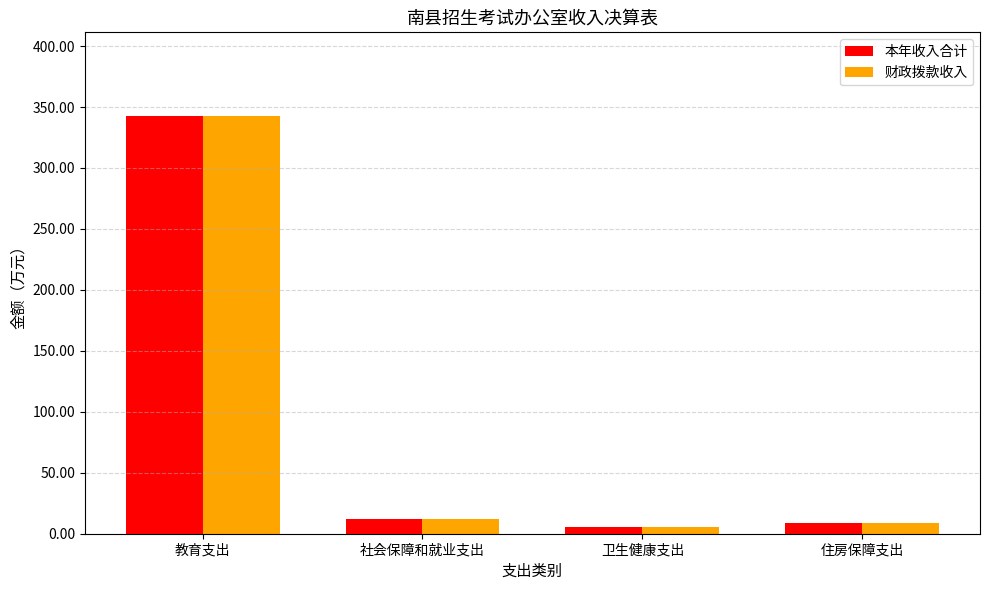

At which label does 财政拨款收入 first exceed 12?

教育支出